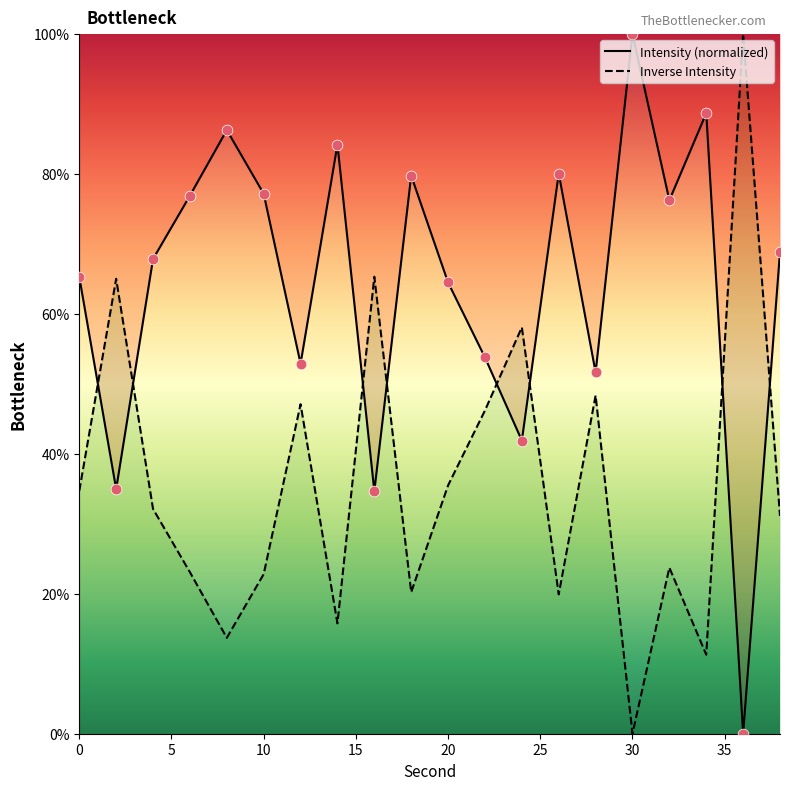

Which has a higher value, 16 or 12?

12